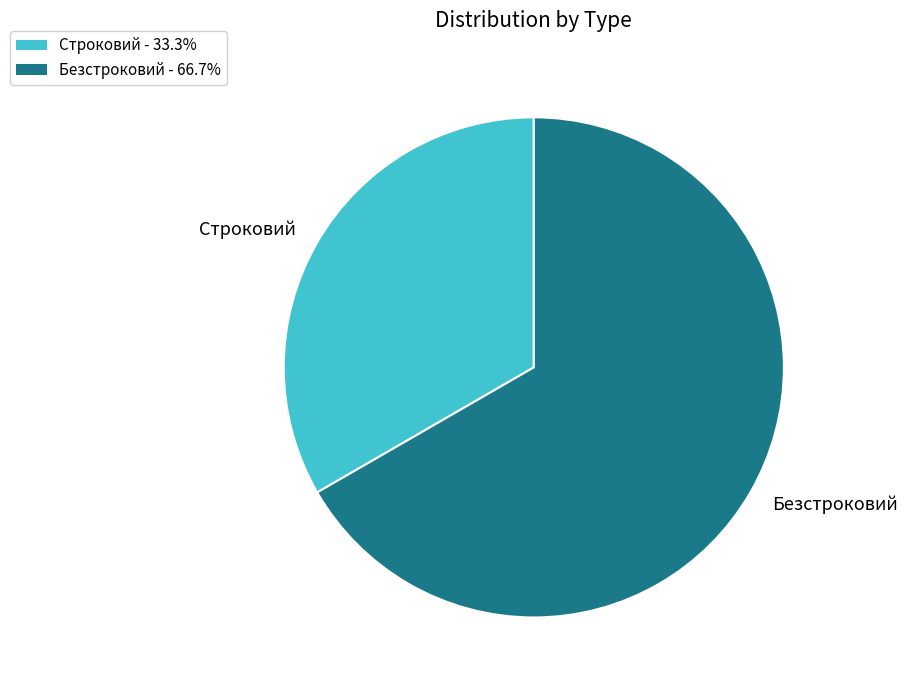

Is there any slice that represents more than half of the pie?

Yes